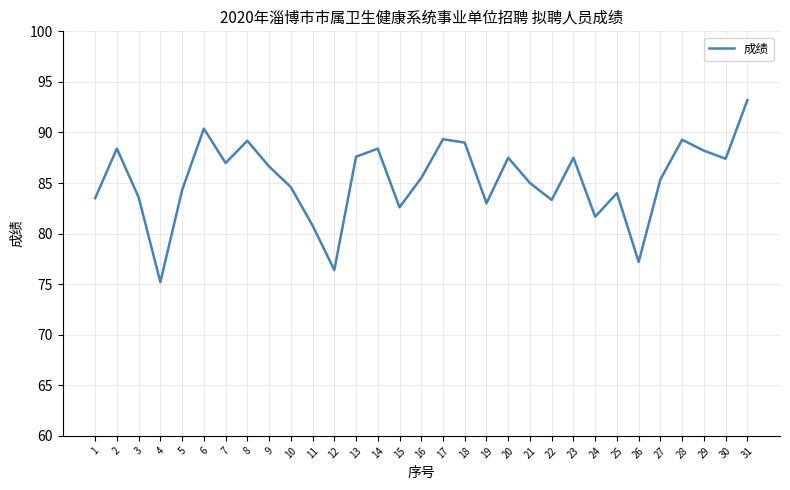

Is this an area chart (filled region under the line)?

No